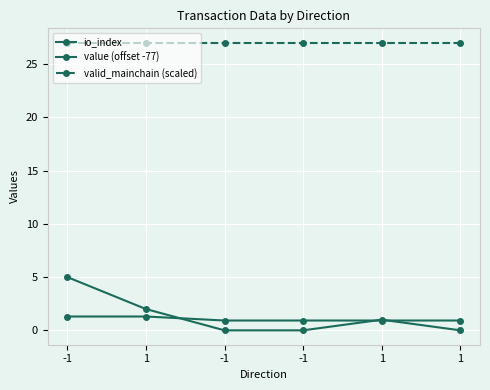

How many categories are shown in the chart?

6